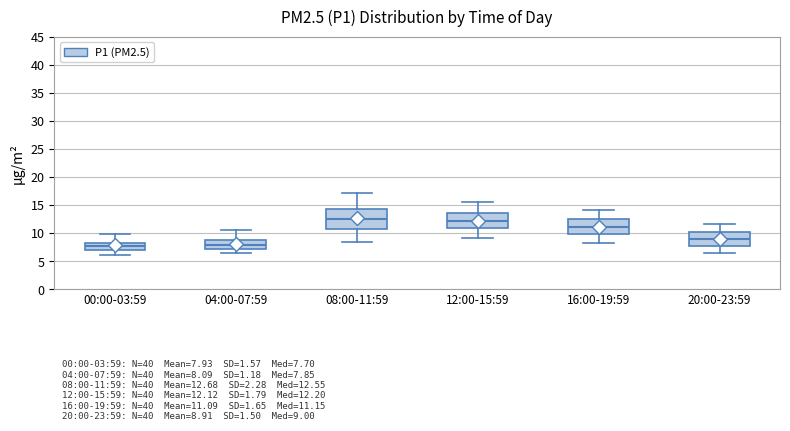

Comparing the boxes themselves (not the whiskers), which one is the tallest?

08:00-11:59